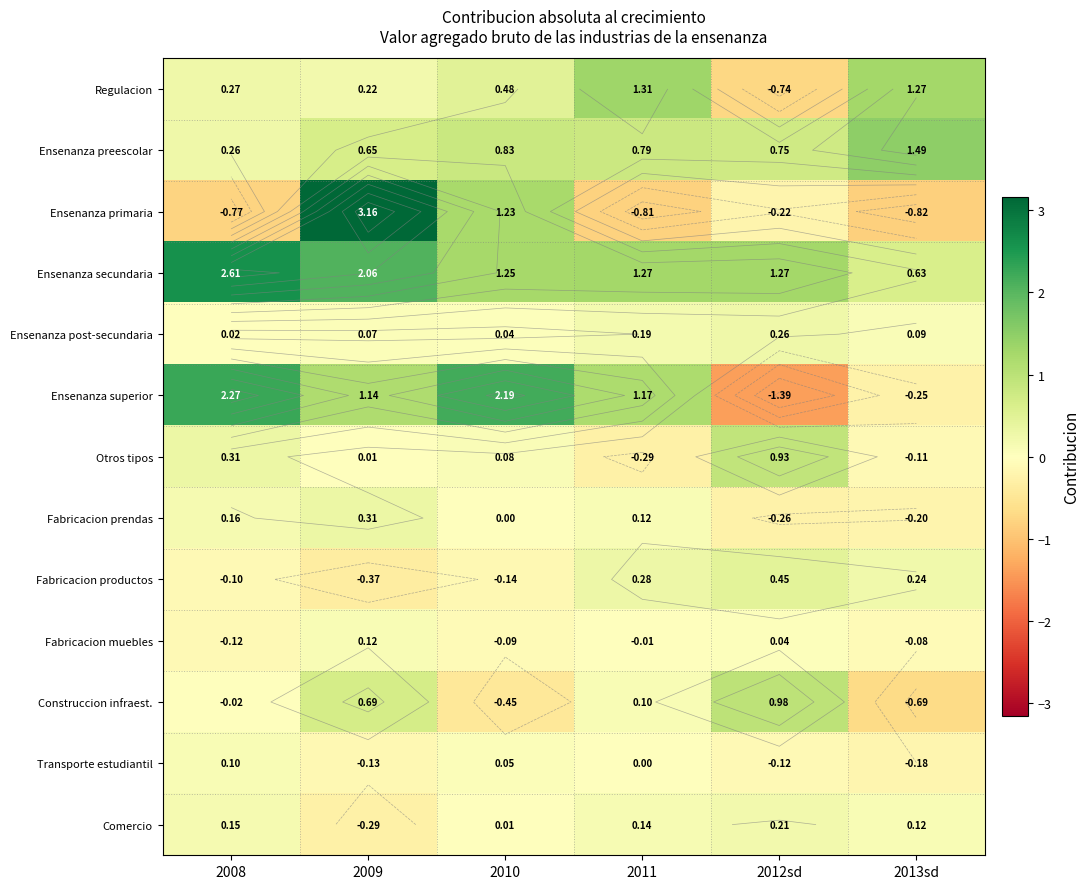

The Fabricacion productos series shows 0.5 at 2012sd. True or false?

True